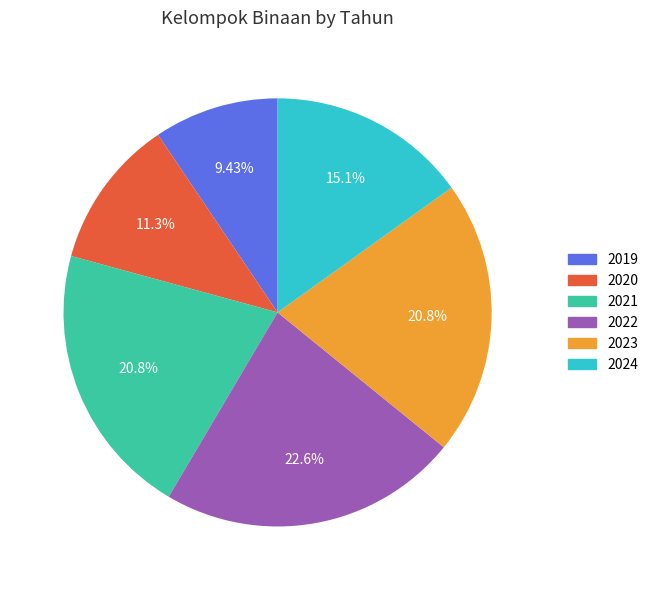

The 2023 slice represents 21% of the pie. True or false?

True